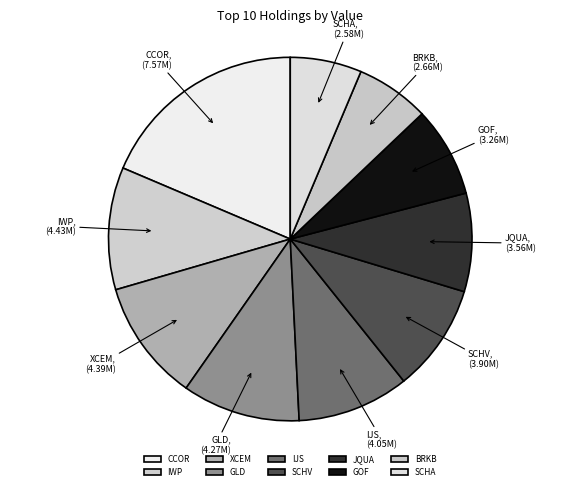

Approximately how many times larger is the value at SCHA compared to XCEM?

0.6